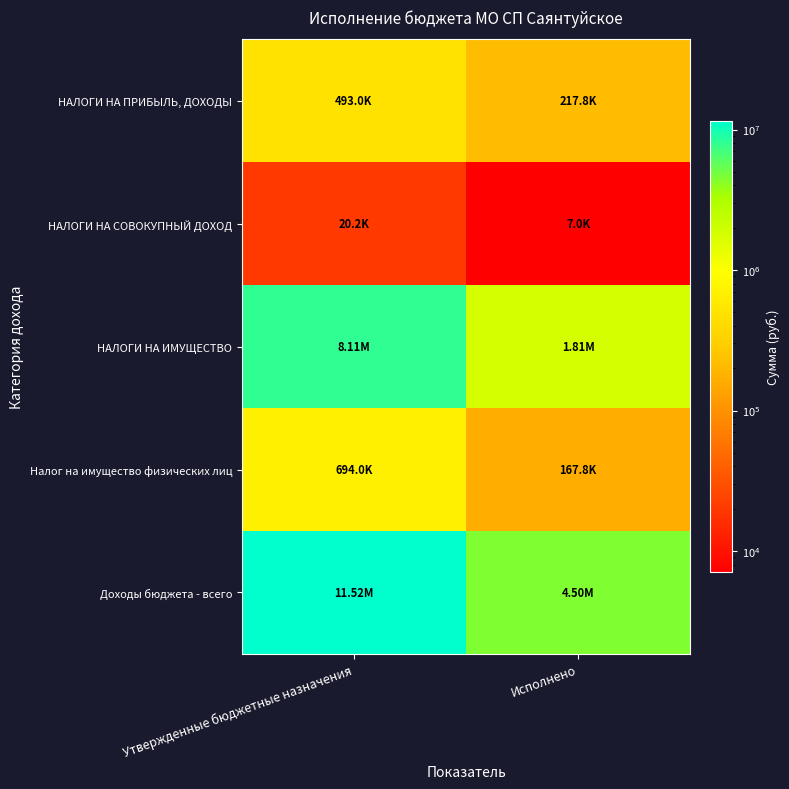

Rank the series at Исполнено from lowest to highest value.

НАЛОГИ НА СОВОКУПНЫЙ ДОХОД, Налог на имущество физических лиц, НАЛОГИ НА ПРИБЫЛЬ, ДОХОДЫ, НАЛОГИ НА ИМУЩЕСТВО, Доходы бюджета - всего